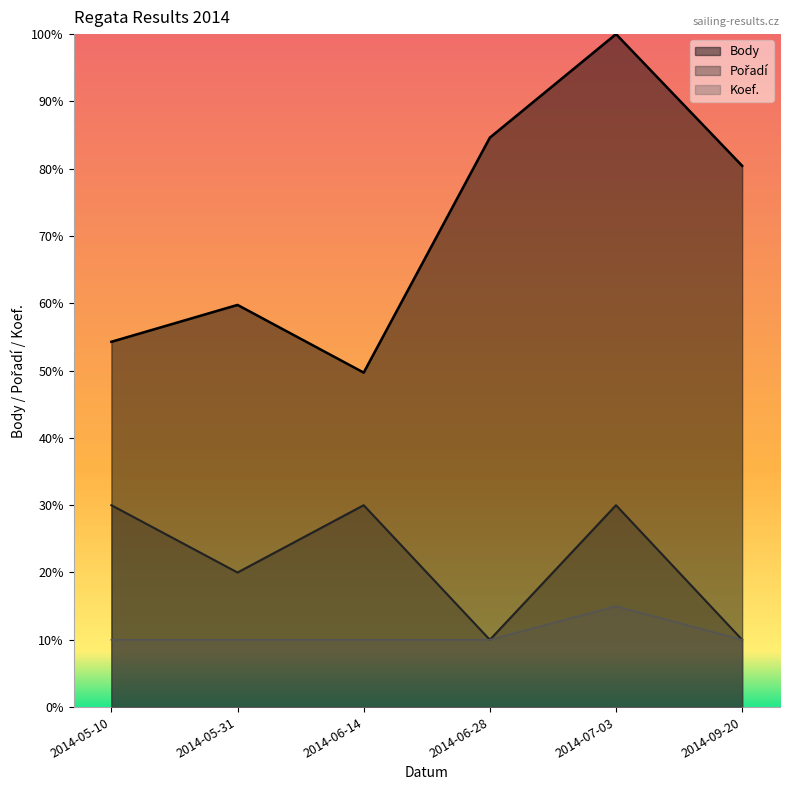

At 2014-05-31, list the series in order from largest to smallest.

Body, Pořadí, Koef.